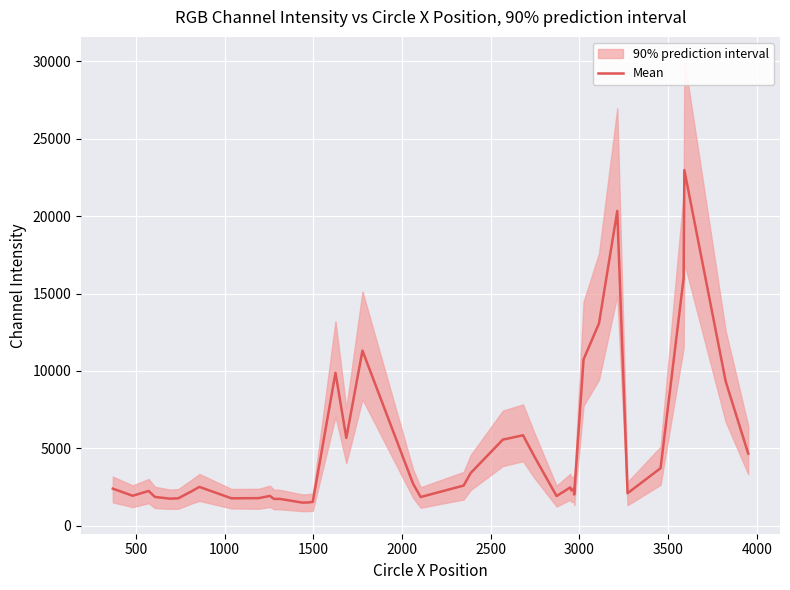

What is the minimum value for Mean?

1496.0